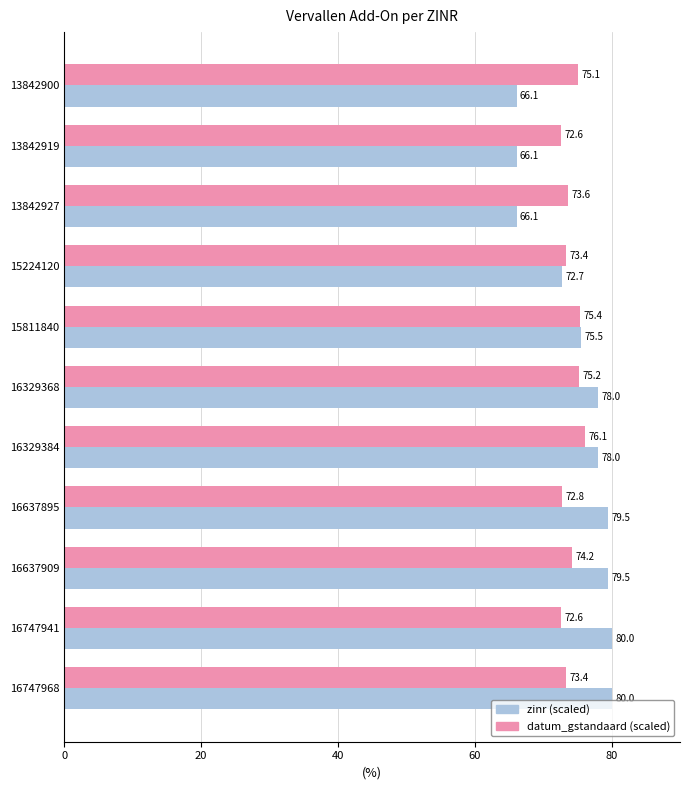

Between 15224120 and 16747968, which series saw the biggest shift?

zinr (scaled)